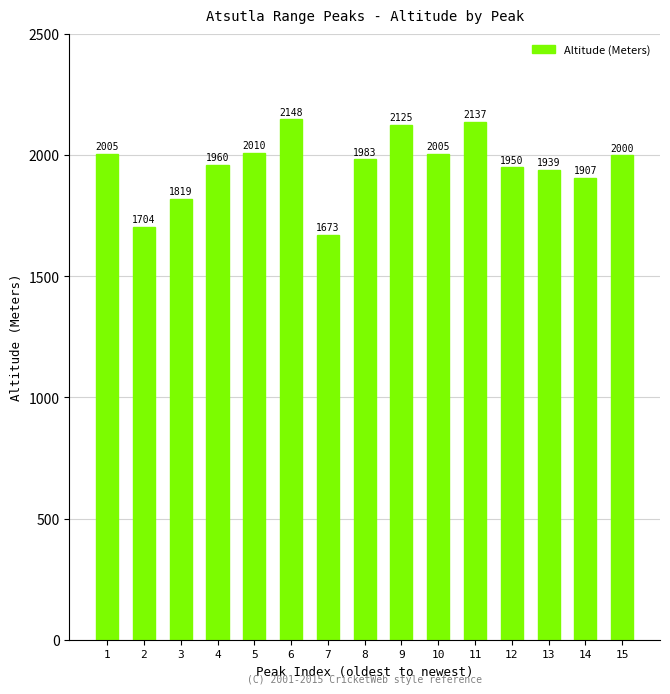

Does the chart contain stacked bars?

No